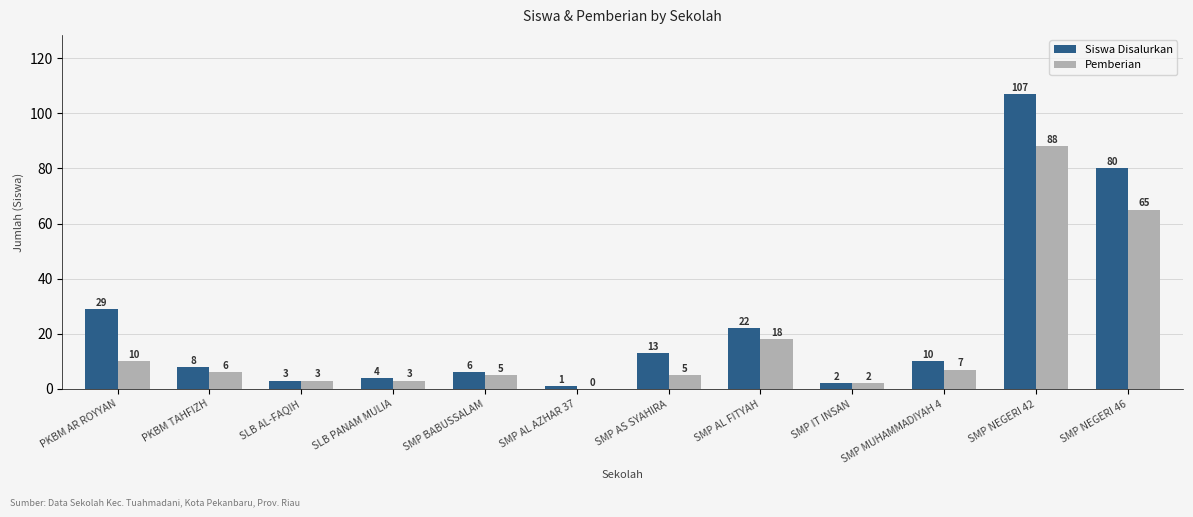

How many distinct data groups are displayed?

2